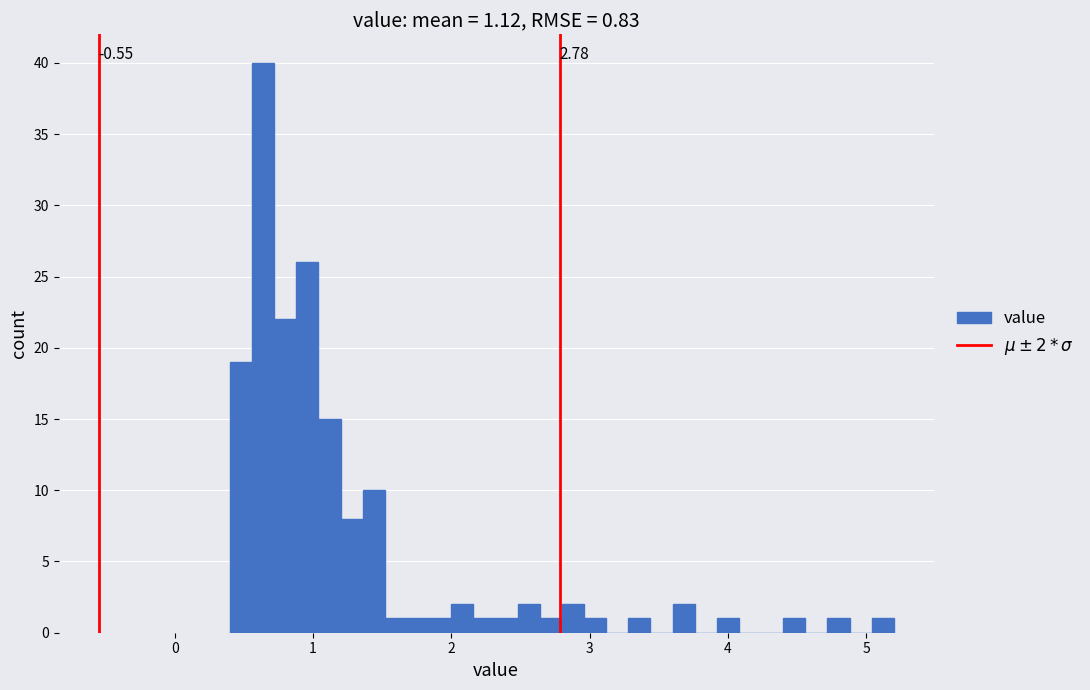

Read against the x-axis, roughly where is the centre of the tallest bar?

0.6